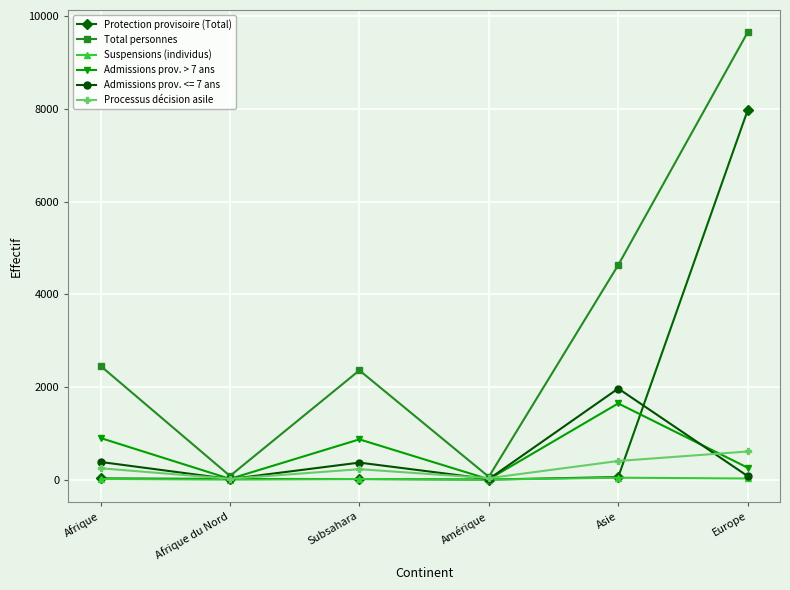

True or false: Processus décision asile and Total personnes cross at least once.

False